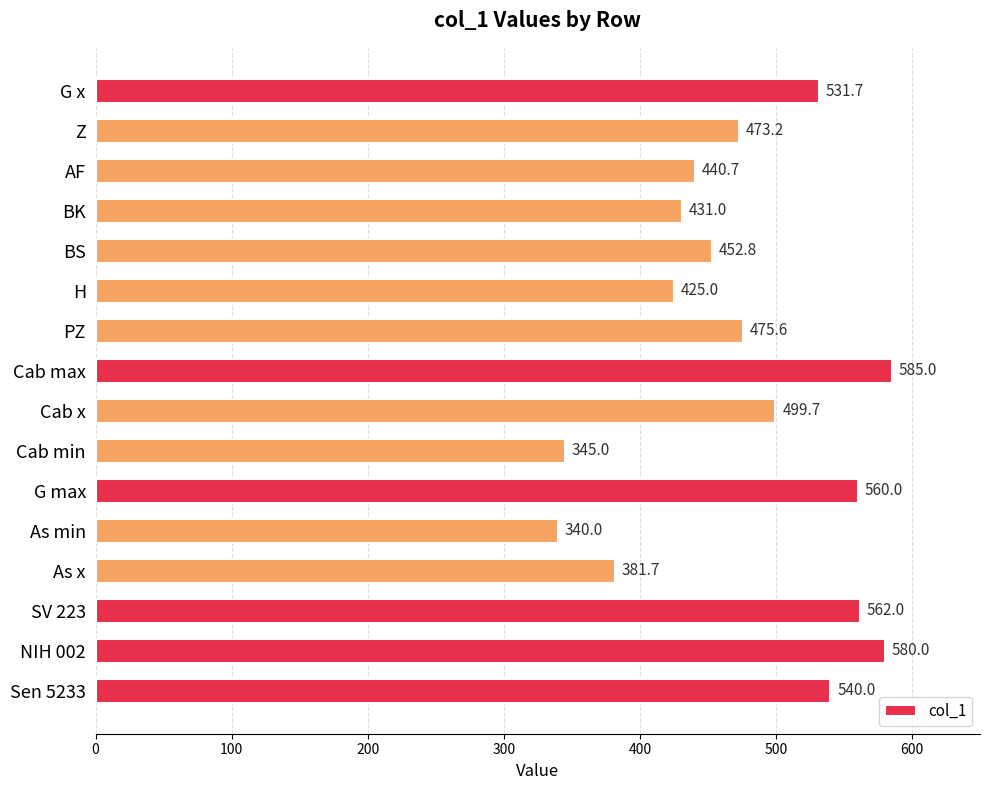

What is the maximum value shown in the chart?

585.0